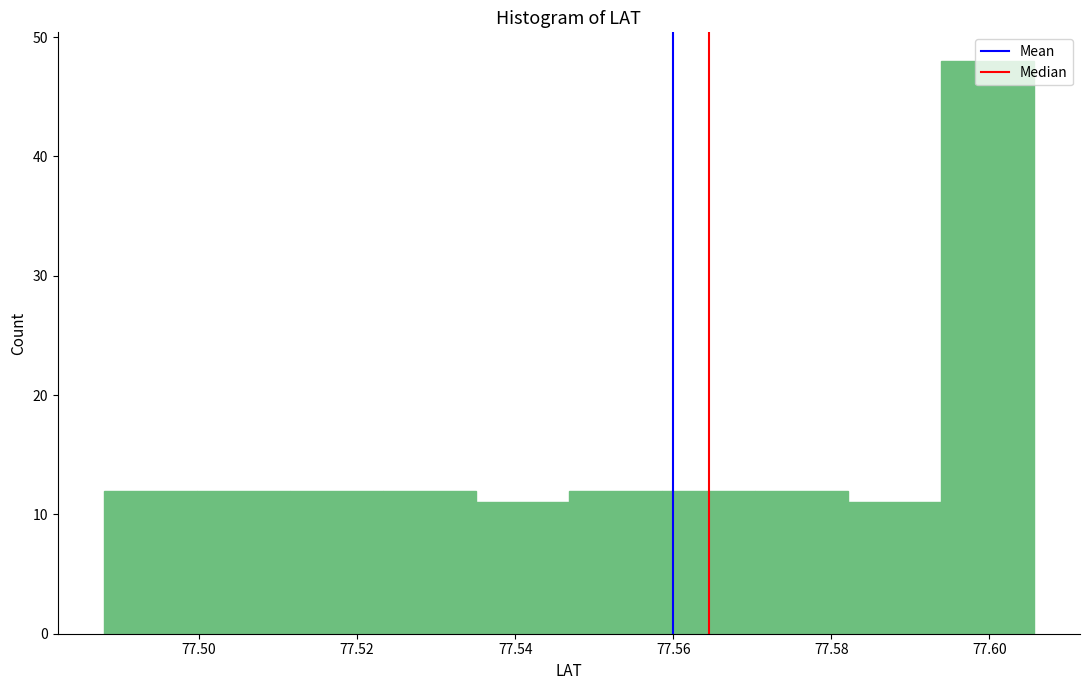

What is the height of the bar covering 77.594 to 77.606 on the x-axis? Neither the bar edges nor the heights are printed on the chart, so give them approximately, as read against the axes.

48